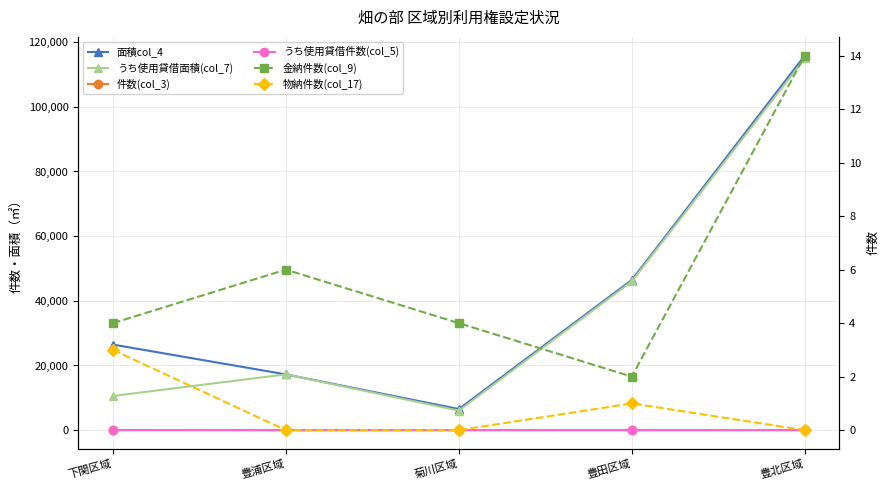

Rank the series by their maximum value, from lowest to highest.

物納件数(col_17), 金納件数(col_9), うち使用貸借件数(col_5), 件数(col_3), うち使用貸借面積(col_7), 面積col_4